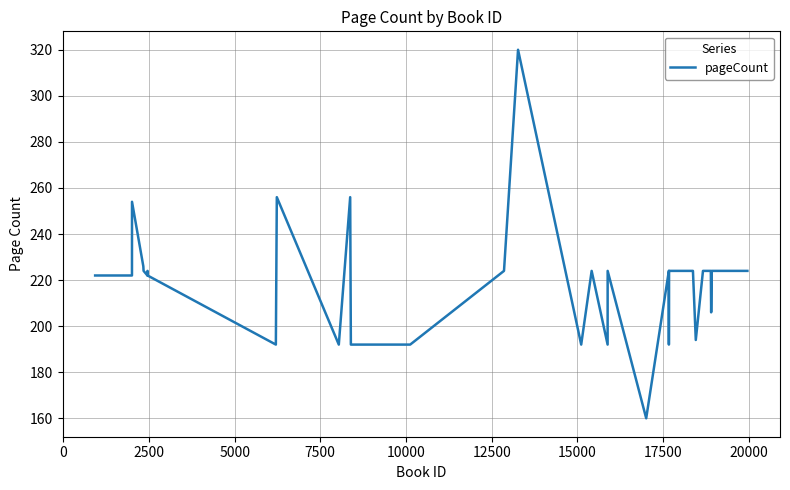

What is the minimum value shown in the chart?

160